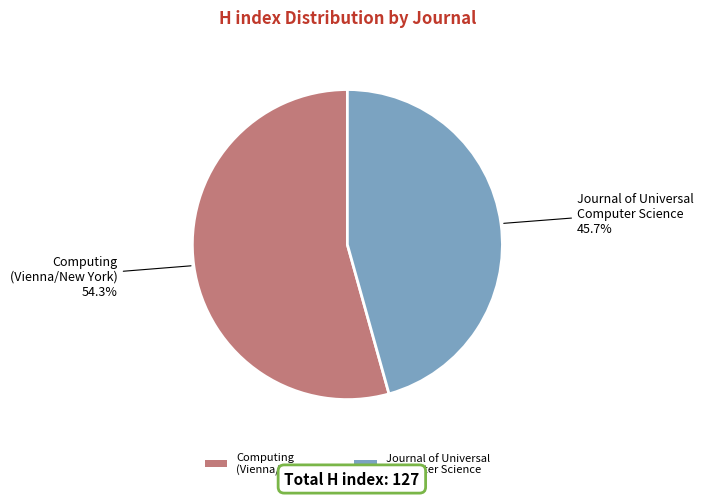

What percentage do Journal of Universal Computer Science and Computing (Vienna/New York) together represent?

100.0%